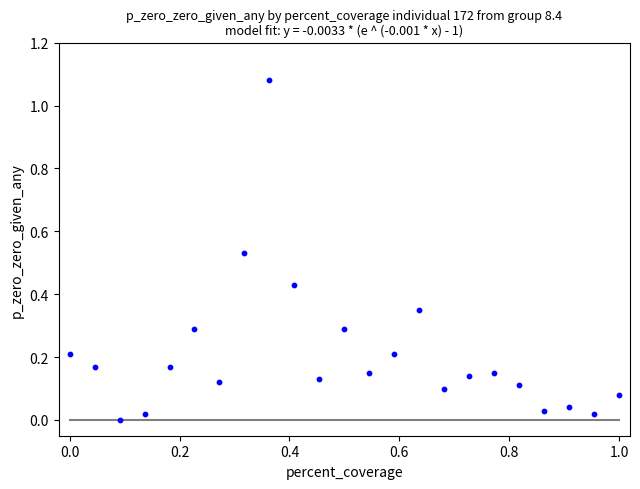

What is the range of X values (max minus min)?

1.0